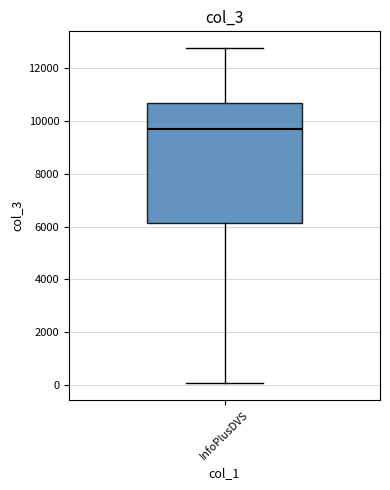

Read this box plot against the y-axis: the position of the median line, the range covered by the box, and the ends of both whiskers. The values are not printed on the chart, so give them approximately, as read against the axis.

median 9600, box 6200 to 10600, whiskers 0 to 12800